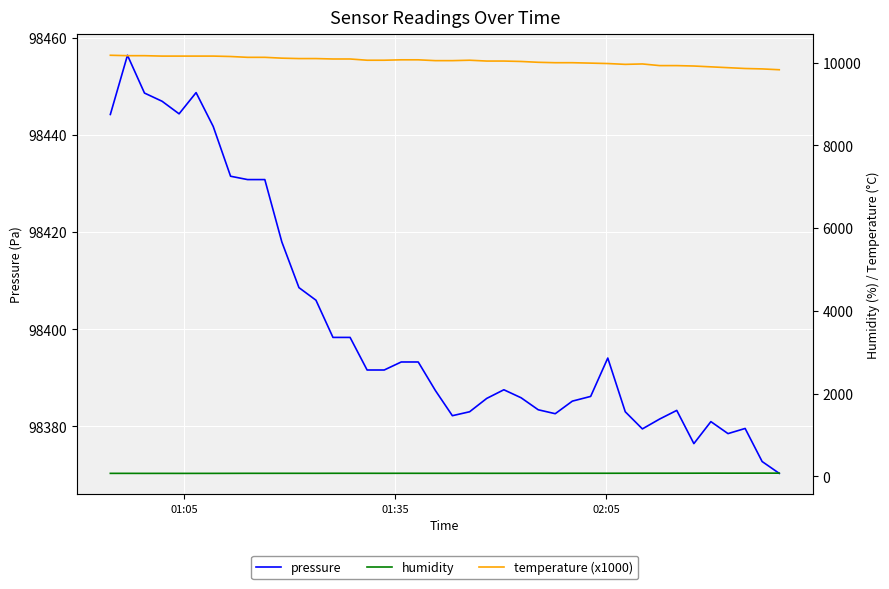

What is the value of the temperature (x1000) point at the 29th from the left?

9990.0